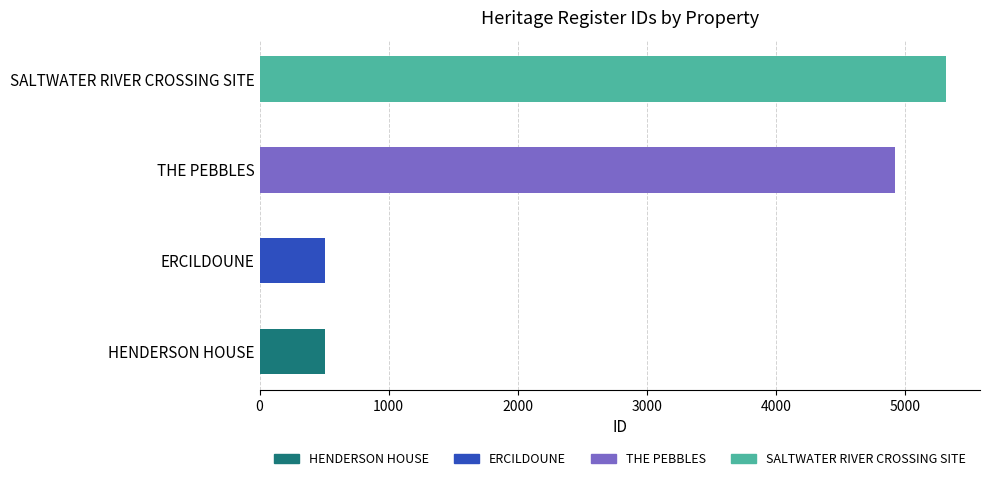

What is the ratio of the value at SALTWATER RIVER CROSSING SITE to the value at HENDERSON HOUSE?

10.5